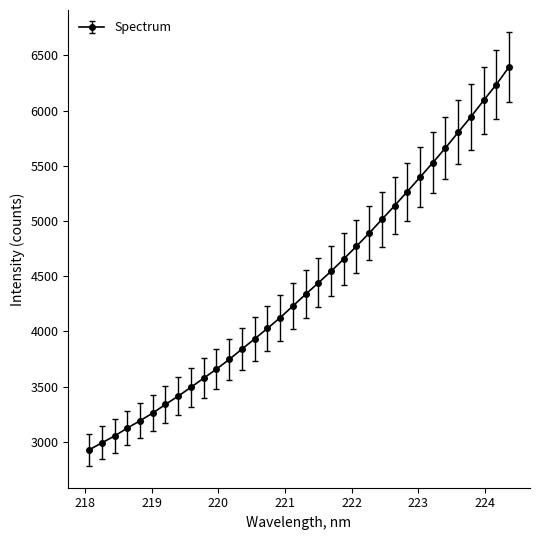

What is the difference between the maximum and minimum values?

3468.3